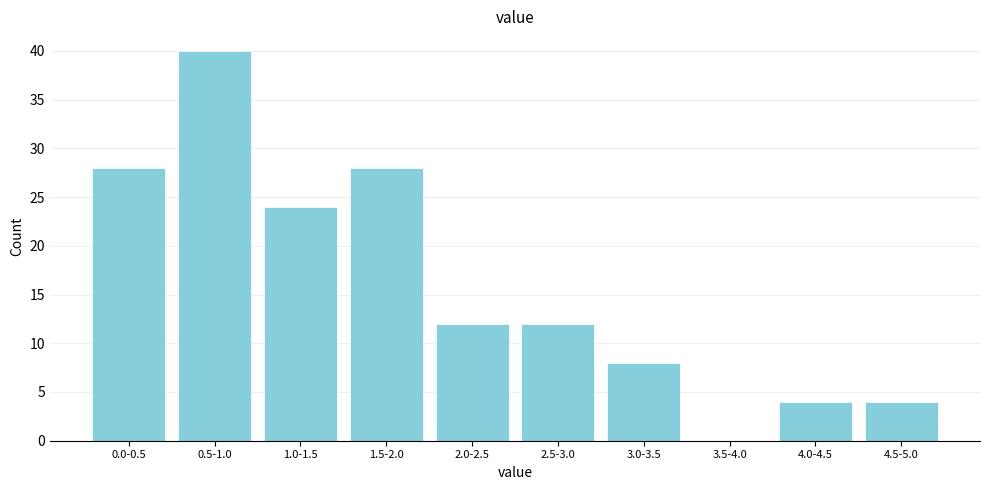

Reading left to right, extract all data points from this chart.

0.0-0.5=28	0.5-1.0=40	1.0-1.5=24	1.5-2.0=28	2.0-2.5=12	2.5-3.0=12	3.0-3.5=8	3.5-4.0=0	4.0-4.5=4	4.5-5.0=4